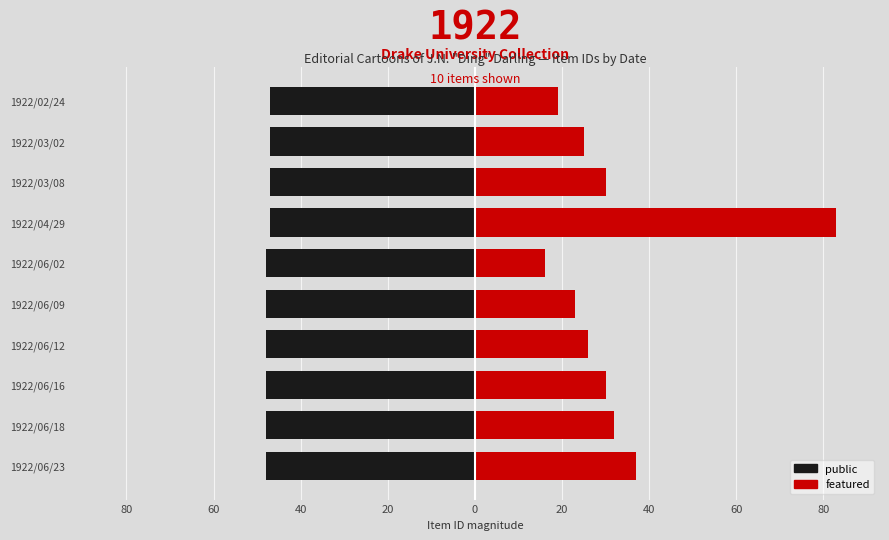

How many bars are there in total?

20